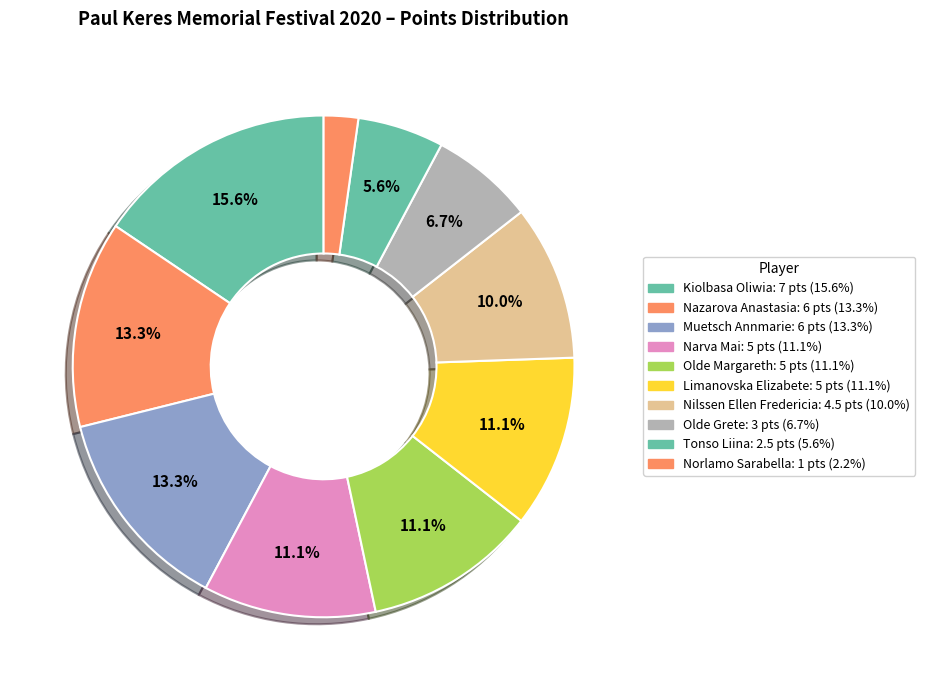

How many slices are in this pie chart?

10